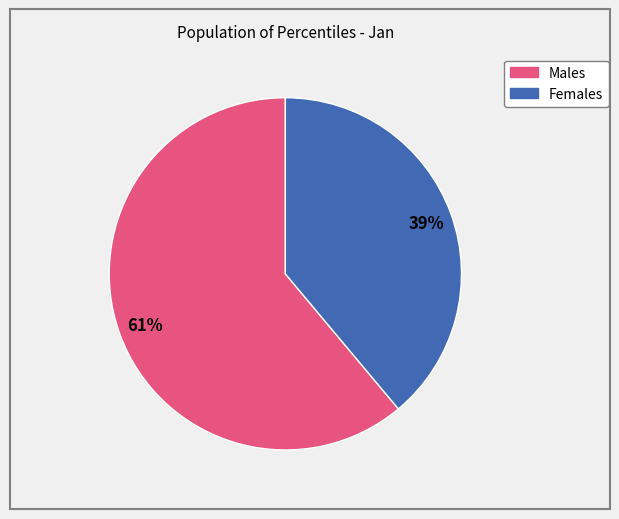

How many segments does this pie chart have?

2